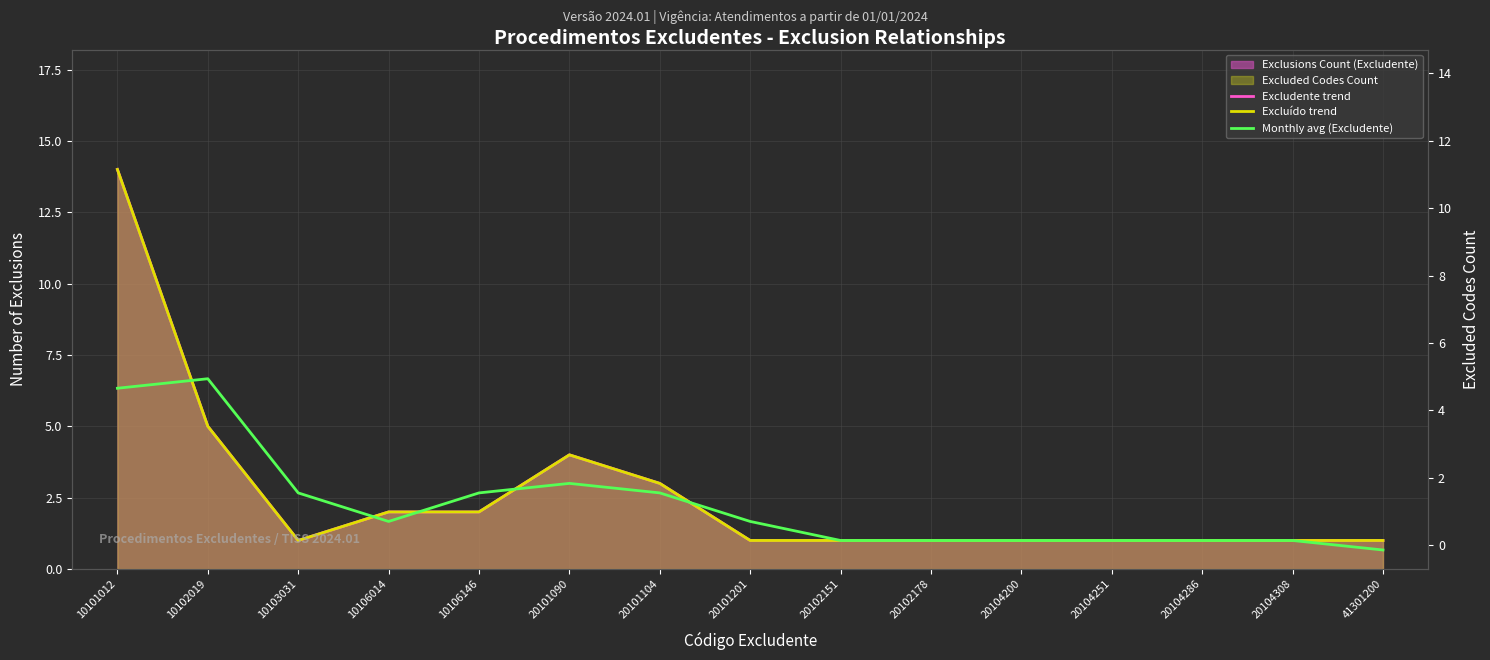

Is it true that Monthly avg (Excludente) equals 0.5 at 20104200?

False